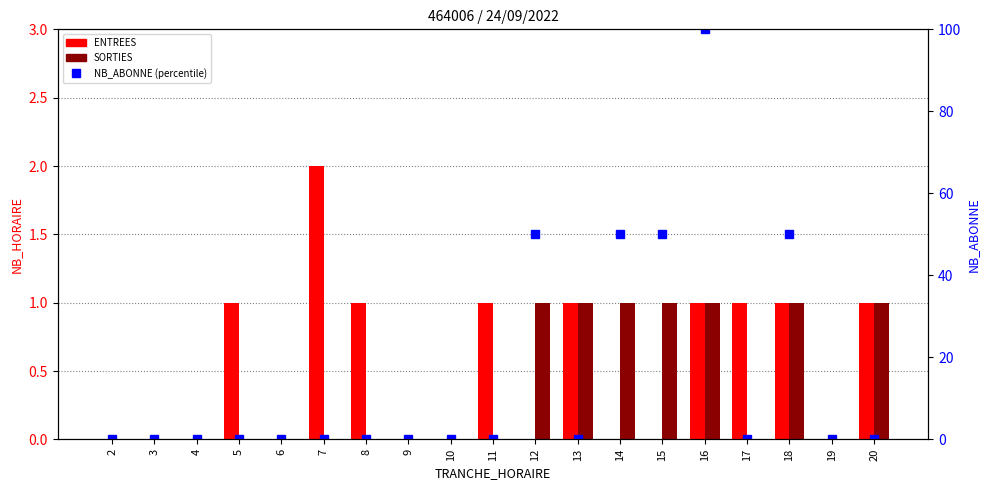

At which label is NB_ABONNE (percentile) closest to 50?

12